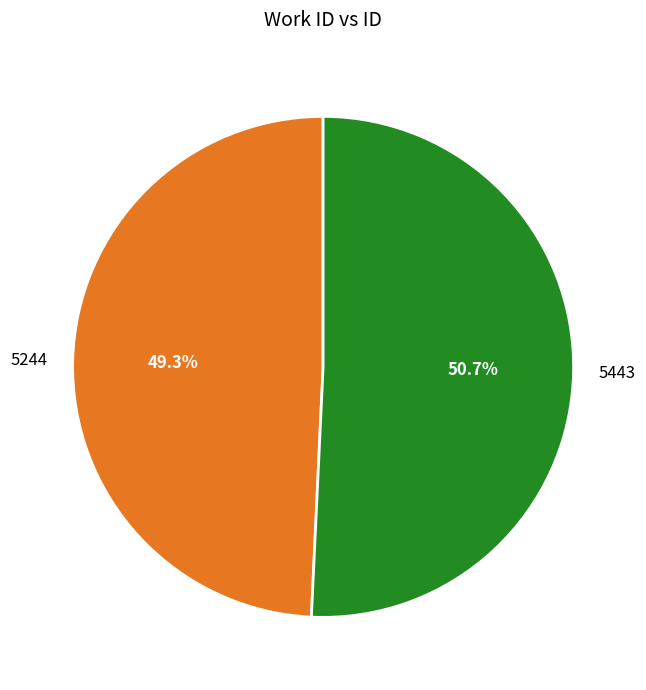

The 5244 slice represents 49% of the pie. True or false?

True